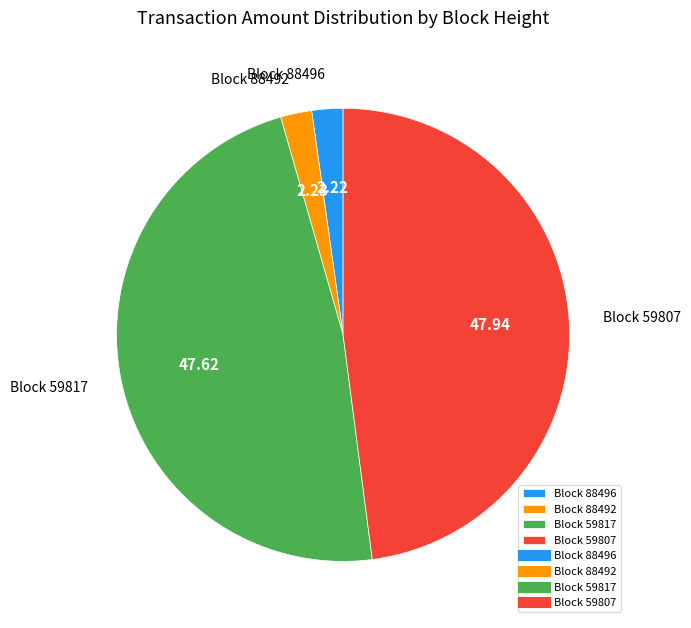

Does any single category account for the majority?

No